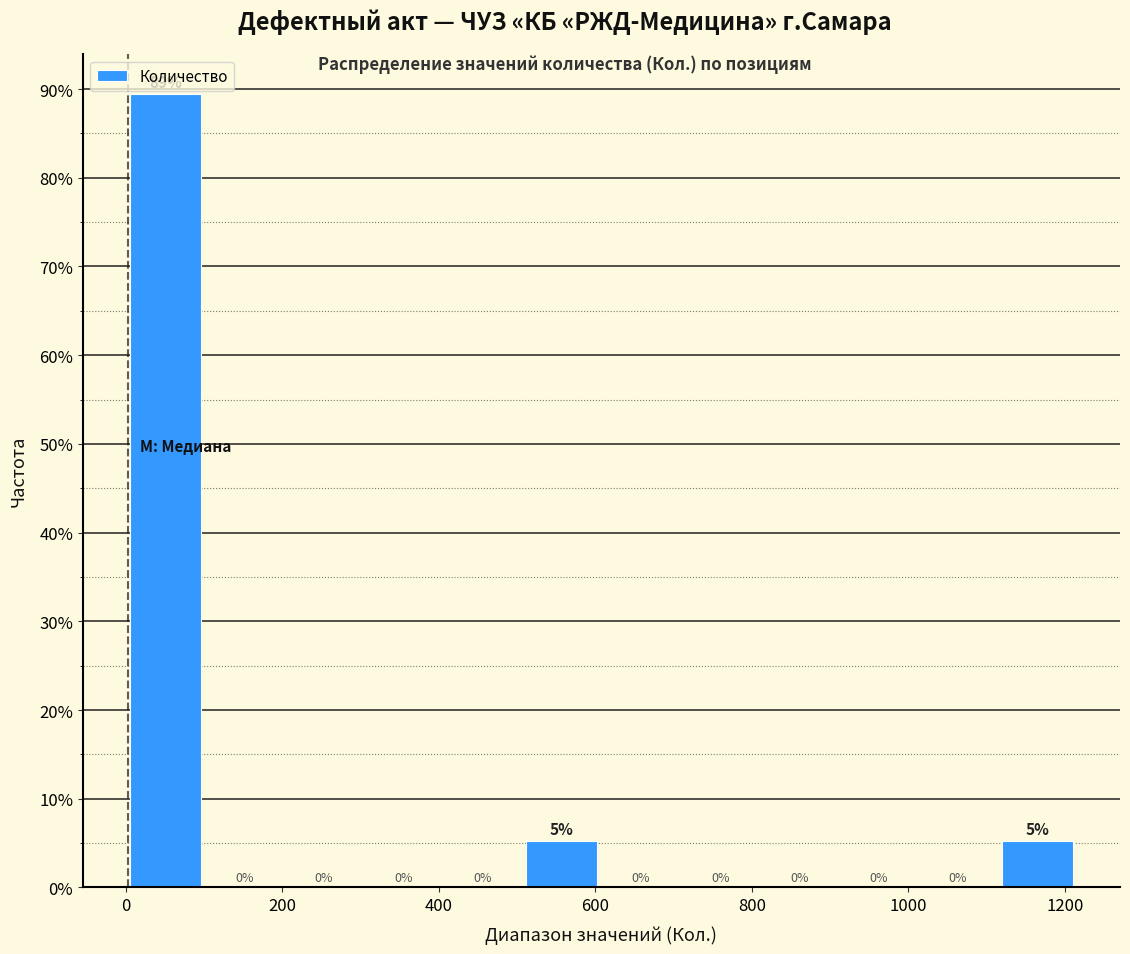

Which range on the x-axis has the tallest bar?

0 to 100